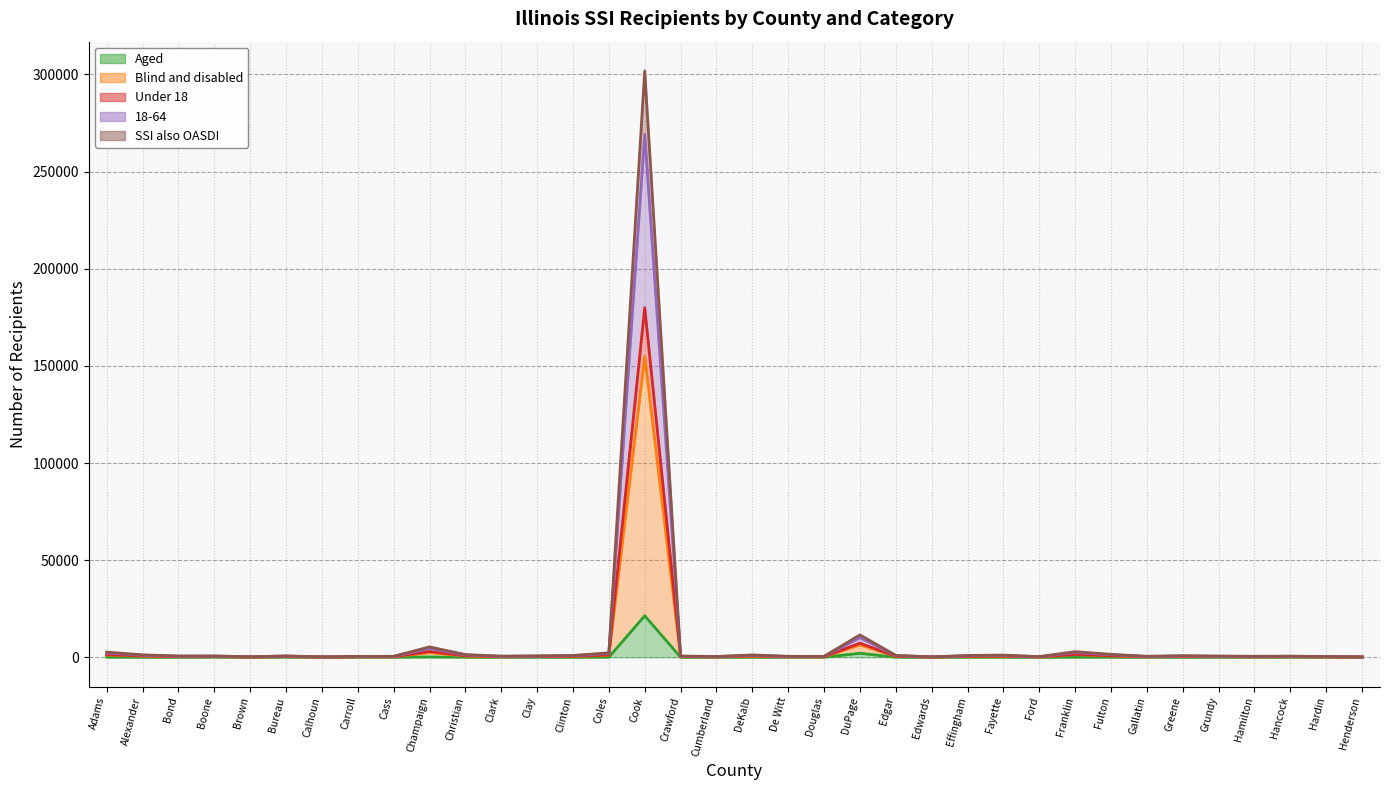

How many interior local valleys does the Blind and disabled series have?

10